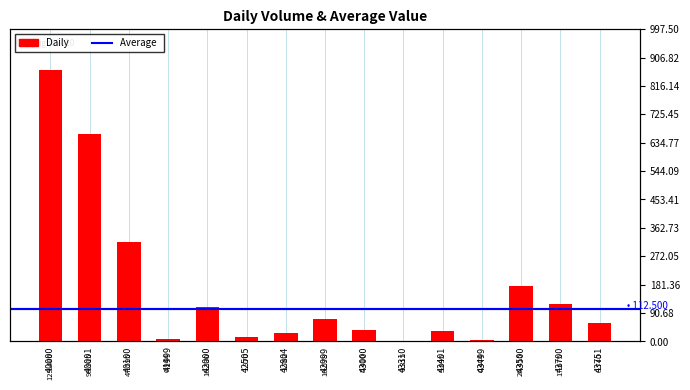

Which label corresponds to the largest value in the chart?

40000